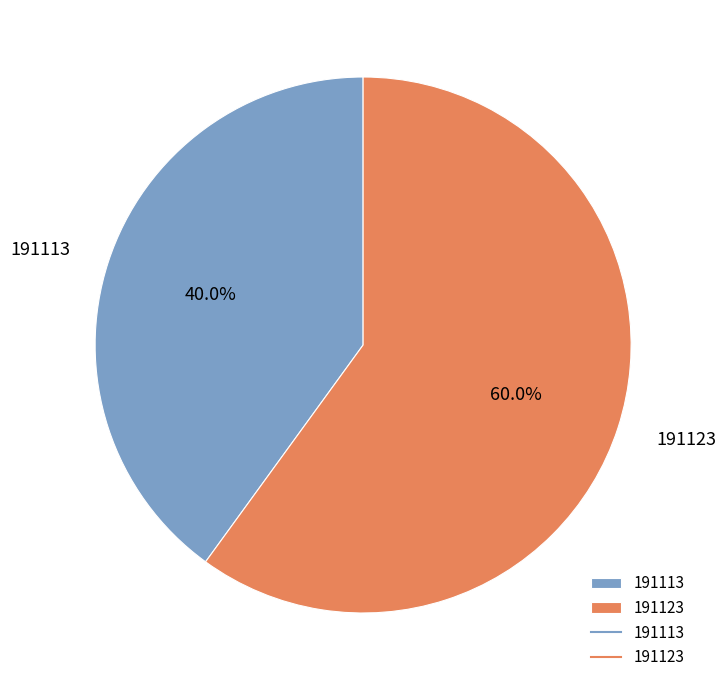

What percentage is the 191113 slice, to the nearest percent?

40%